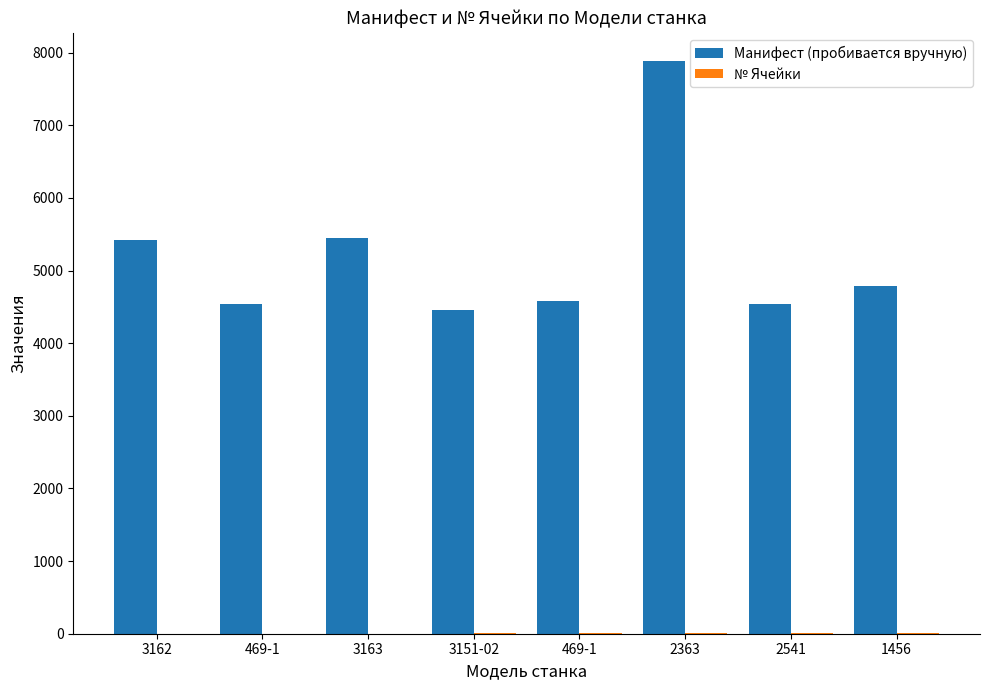

How many data points does each series have?

8